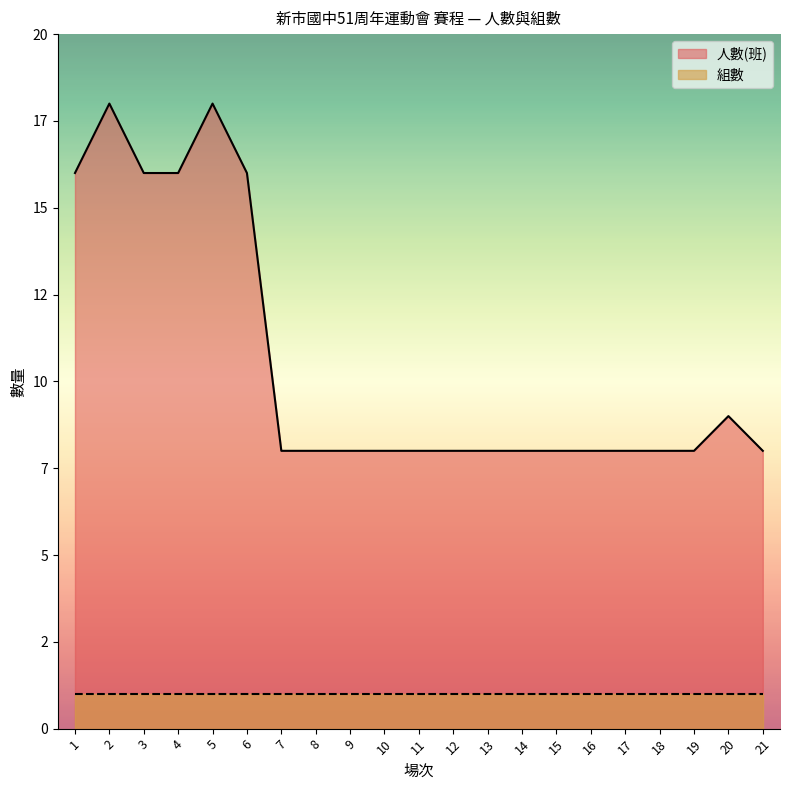

What is the difference between the second highest and minimum values?

10